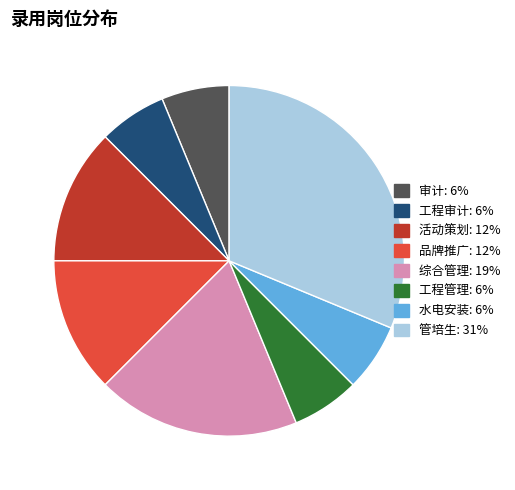

How many segments does this pie chart have?

8